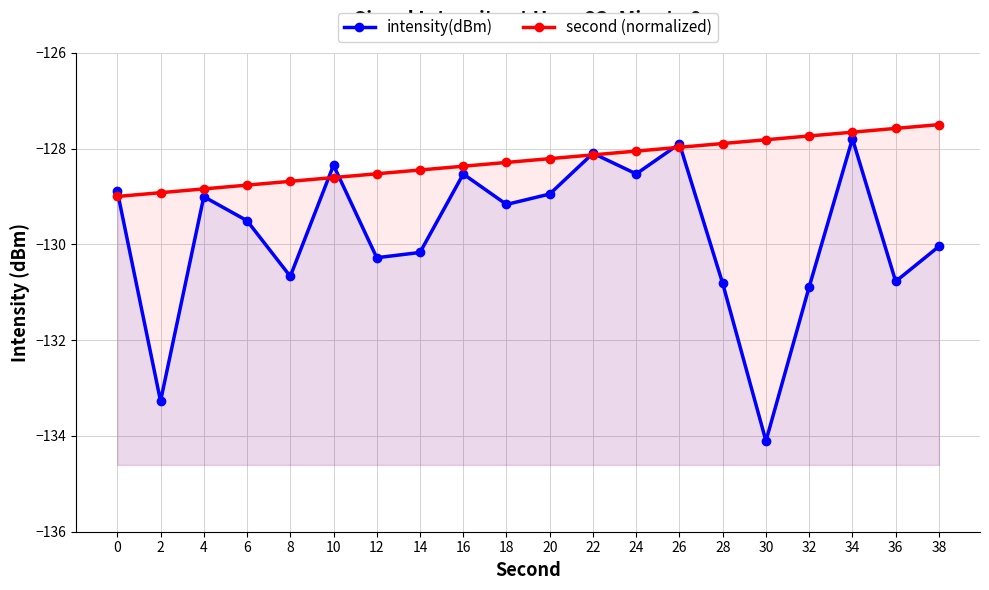

Reading right to left, extract all data points from this chart.

intensity(dBm): -130.0	-130.8	-127.8	-130.9	-134.1	-130.8	-127.9	-128.5	-128.1	-128.9	-129.2	-128.5	-130.2	-130.3	-128.3	-130.7	-129.5	-129.0	-133.3	-128.9
second (normalized): -127.5	-127.6	-127.7	-127.7	-127.8	-127.9	-128.0	-128.1	-128.1	-128.2	-128.3	-128.4	-128.4	-128.5	-128.6	-128.7	-128.8	-128.8	-128.9	-129.0